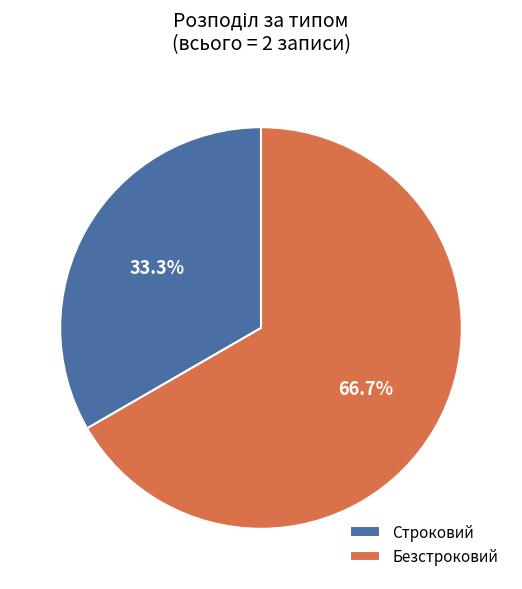

Does Строковий represent more than half of the total?

No